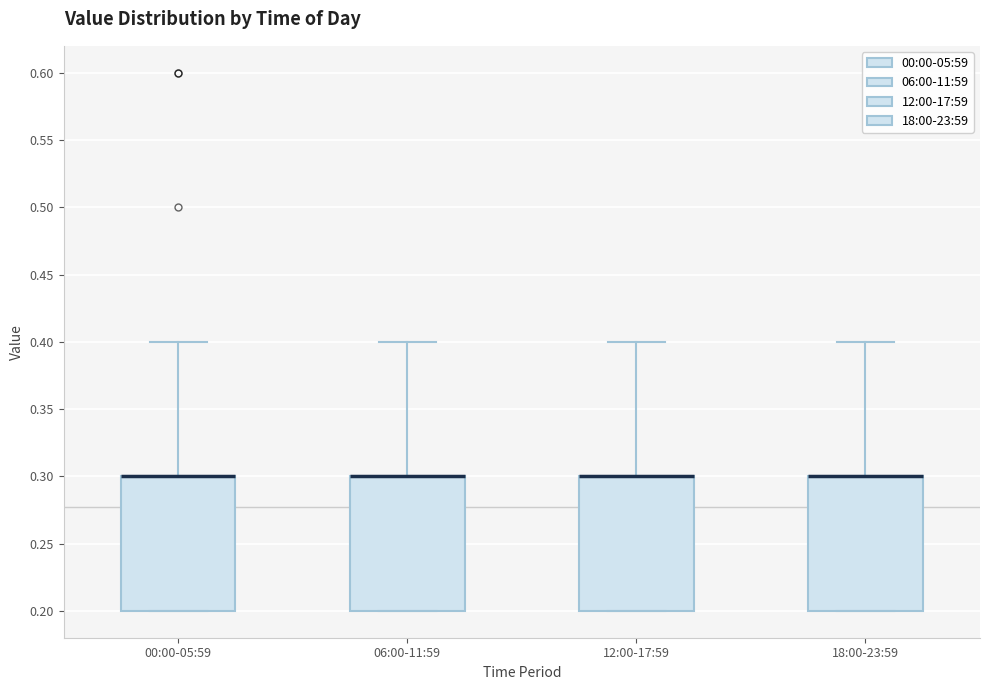

Reading left to right, transcribe this box plot: for each box, give where its median line is, the range the box spans, and where its two whiskers end, as read against the y-axis. The values are not printed on the chart, so give them approximately, as read against the axis.

00:00-05:59: median 0.3 (drawn on the box's upper edge), box 0.2 to 0.3, whiskers 0.2 to 0.4
06:00-11:59: median 0.3 (drawn on the box's upper edge), box 0.2 to 0.3, whiskers 0.2 to 0.4
12:00-17:59: median 0.3 (drawn on the box's upper edge), box 0.2 to 0.3, whiskers 0.2 to 0.4
18:00-23:59: median 0.3 (drawn on the box's upper edge), box 0.2 to 0.3, whiskers 0.2 to 0.4